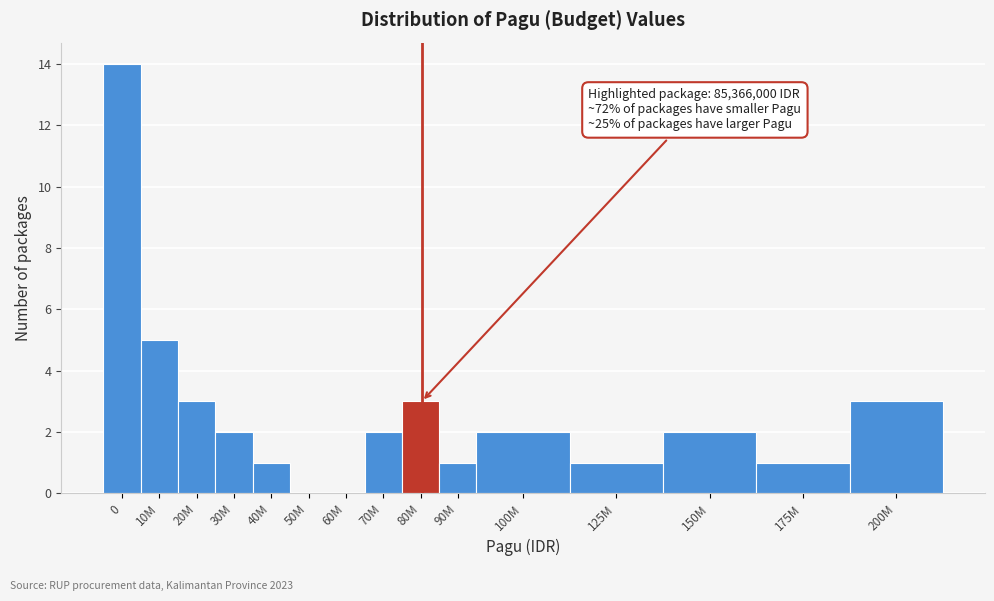

Reading left to right, what are all the values shown in this chart?

0=14	10M=5	20M=3	30M=2	40M=1	50M=0	60M=0	70M=2	80M=3	90M=1	100M=2	125M=1	150M=2	175M=1	200M=3